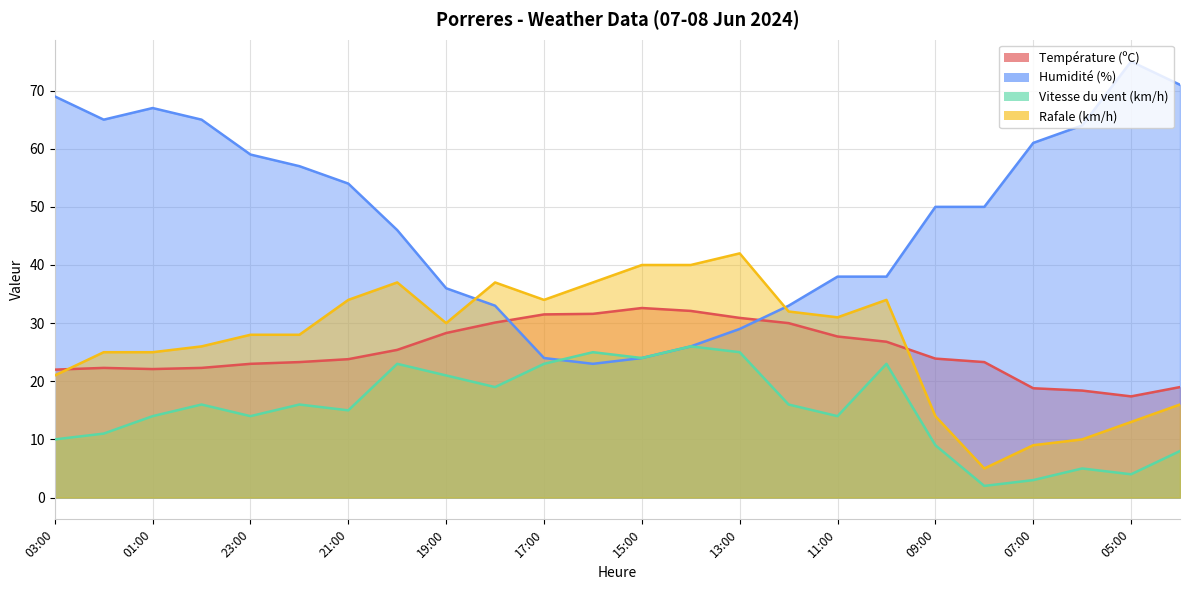

What is the spread (max minus min) of values at 17:00?

11.0